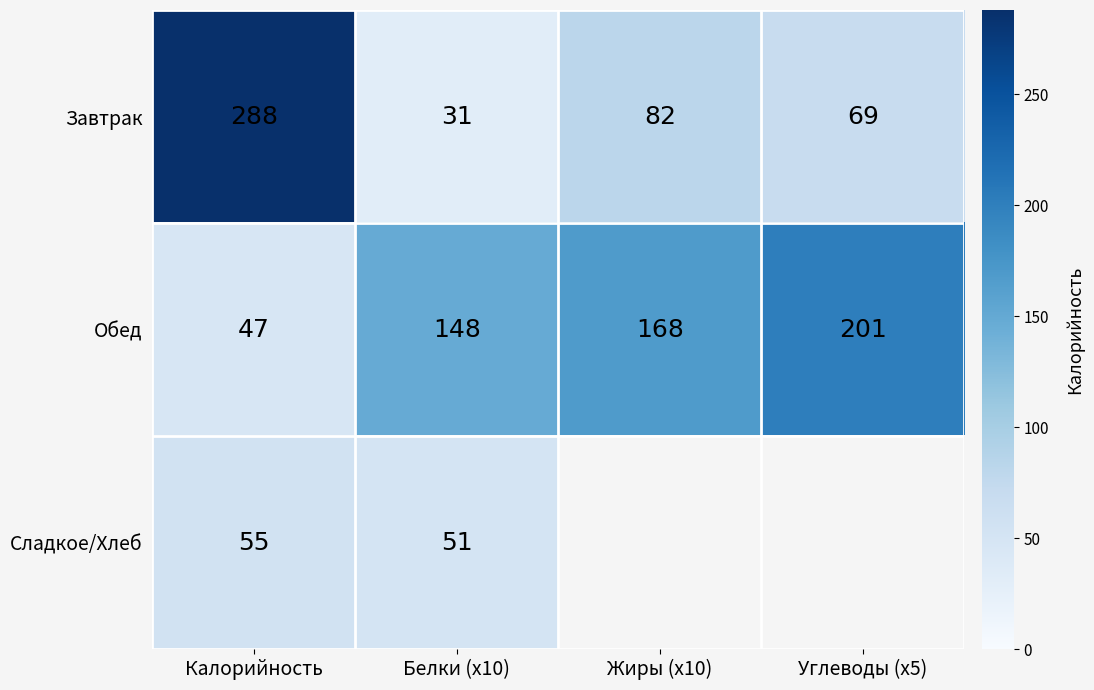

The Завтрак series shows 41 at Жиры (x10). True or false?

False